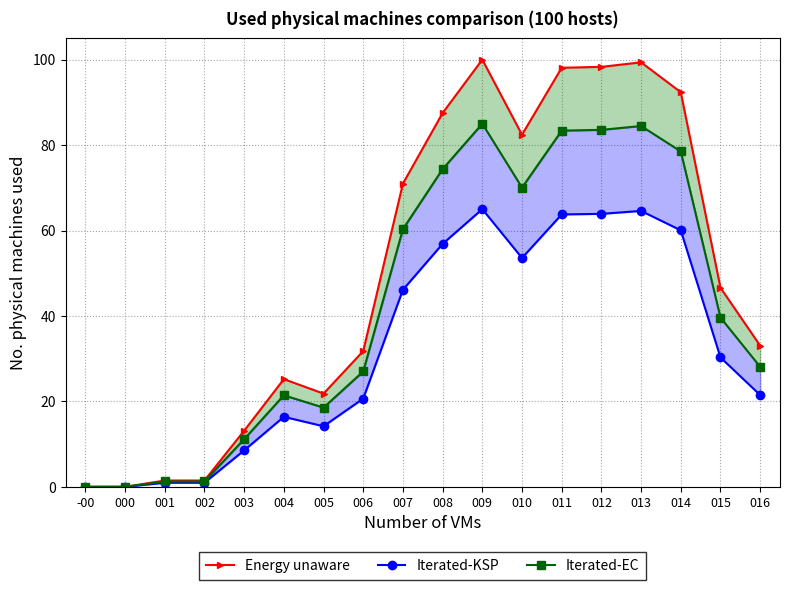

In Iterated-EC, how many points are lower than both neighbors (excluding endpoints)?

2